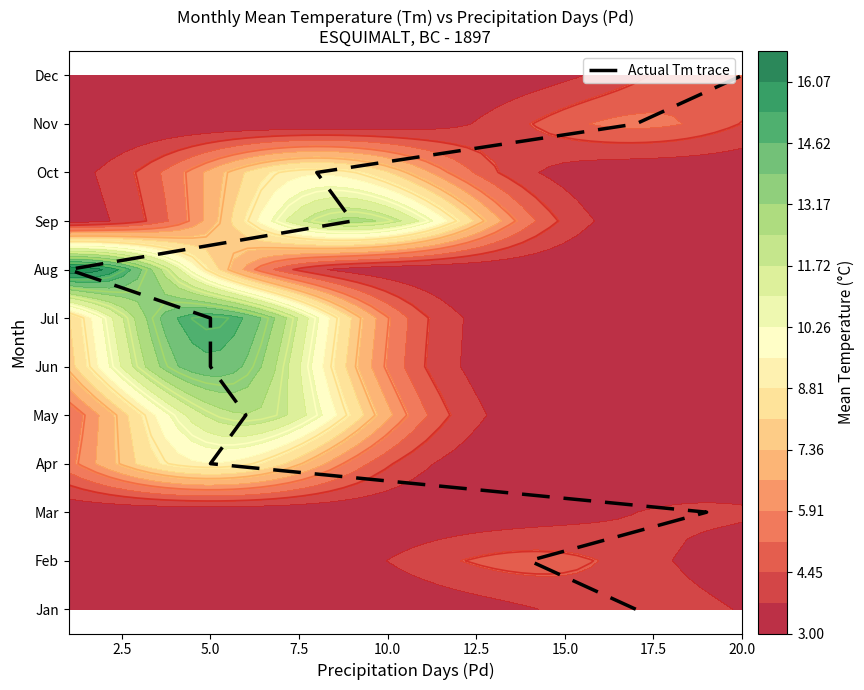

Reading right to left, list all the values displayed in this chart.

12	11	10	9	8	7	6	5	4	3	2	1